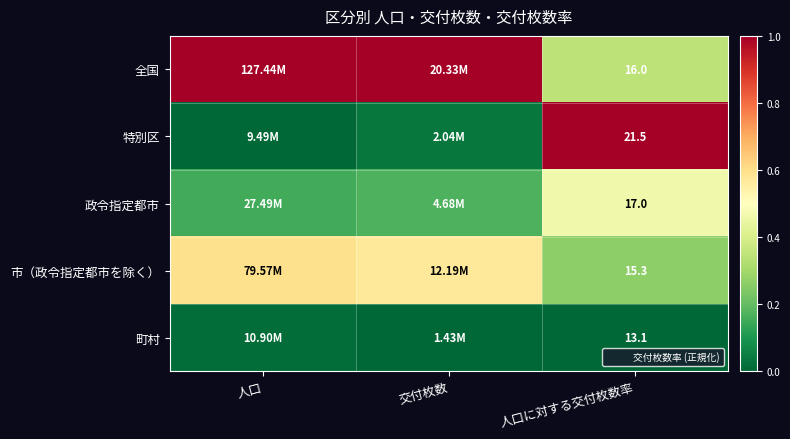

Which label corresponds to the smallest value in the chart?

人口